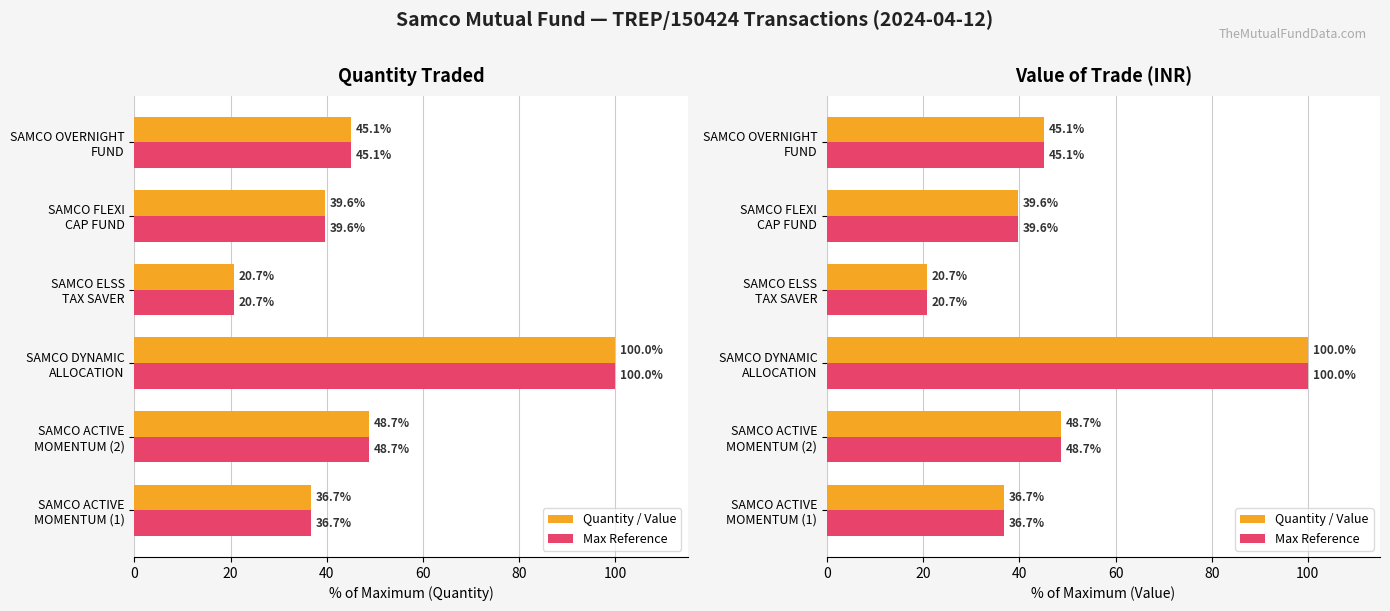

What is the value of the Max Reference bar at the 6th from the left?

45.1